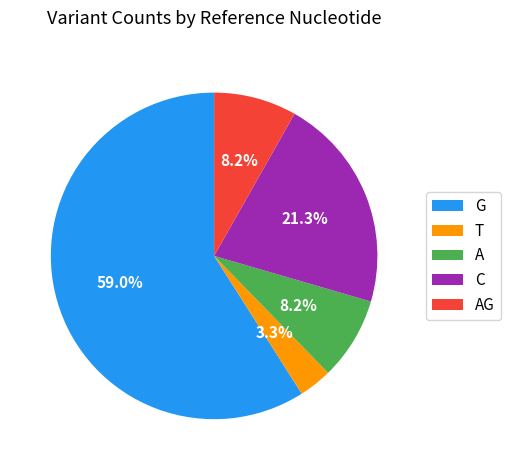

Which slice is the largest?

G